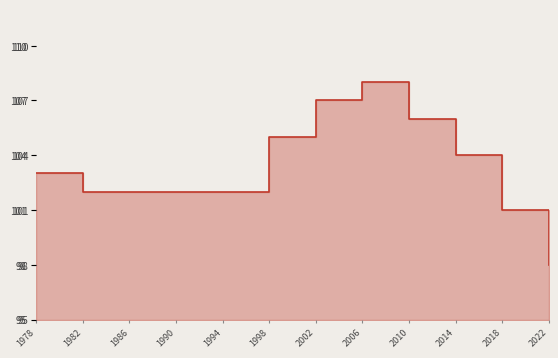

What is the average value?

103